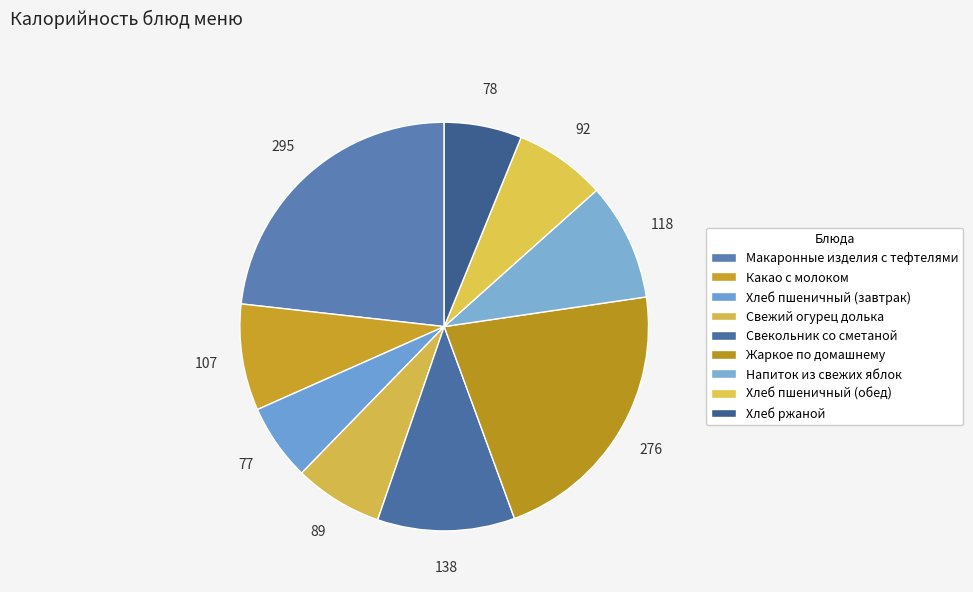

What percentage is NOT represented by Жаркое по домашнему?

78.3%